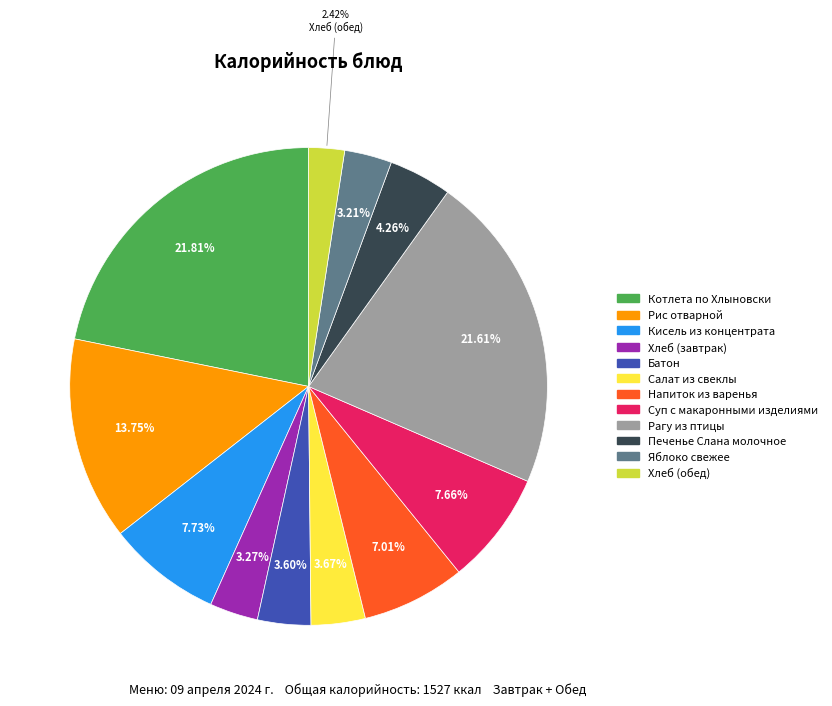

Count the number of slices in the pie.

12